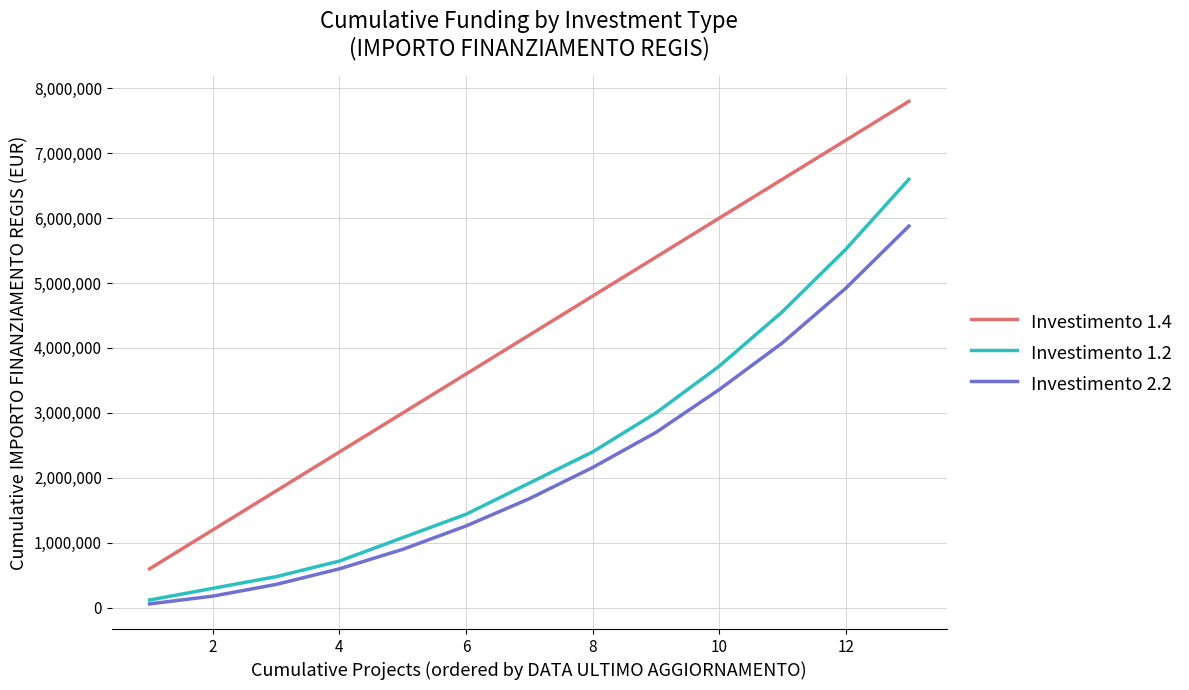

True or false: Investimento 1.4 and Investimento 2.2 cross at least once.

False